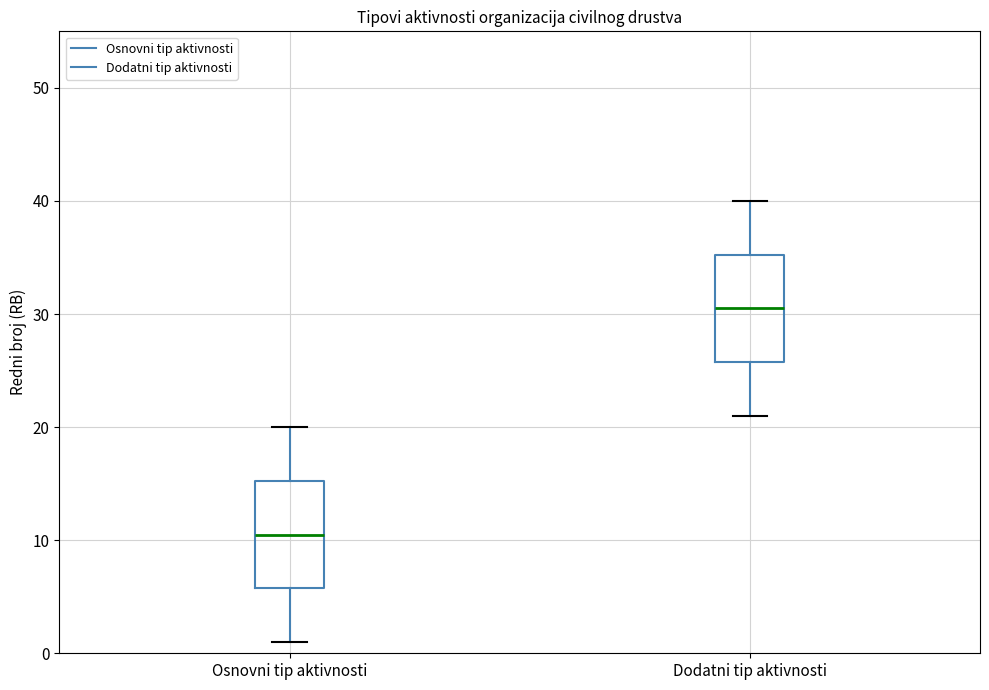

Where does the upper whisker of the box for Osnovni tip aktivnosti end on the y-axis? The values are not printed on the chart, so give them approximately, as read against the axis.

20